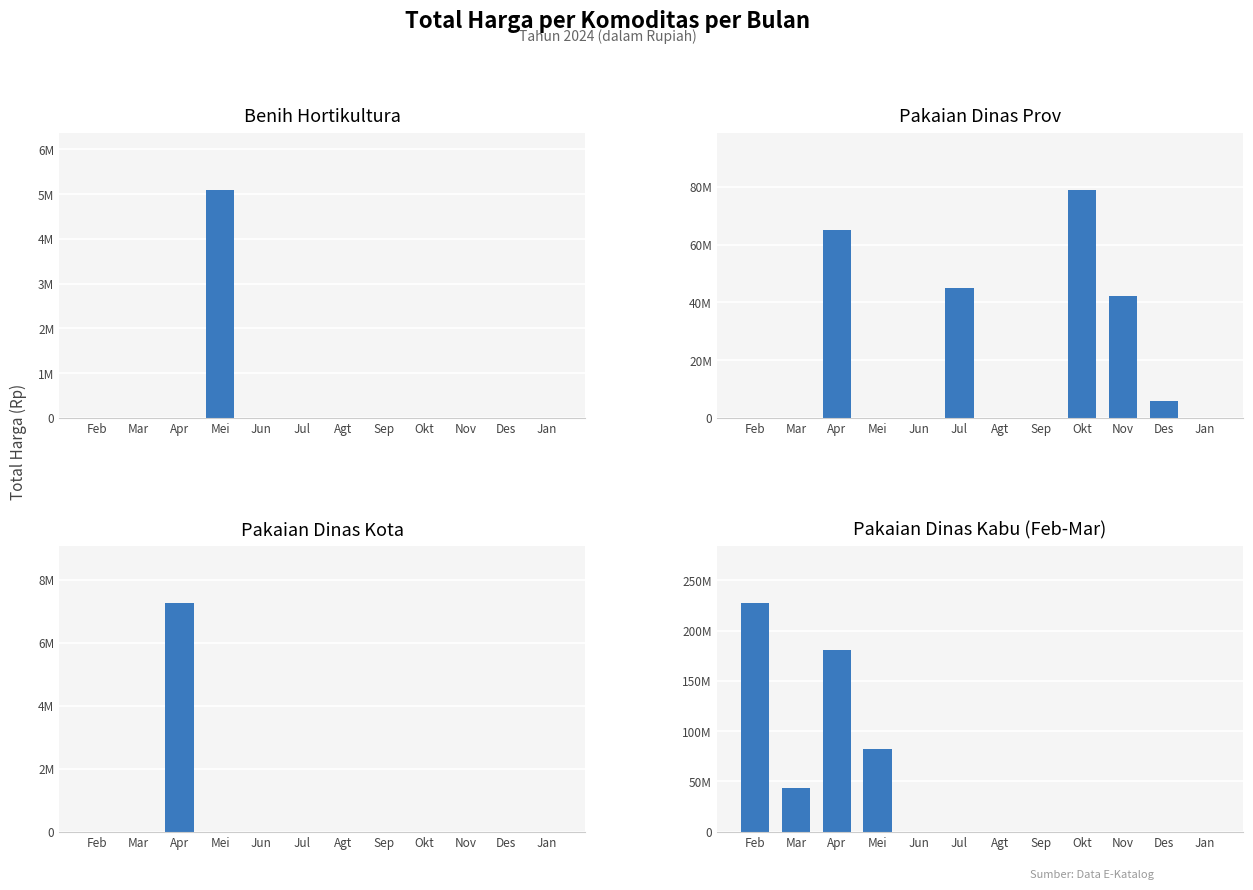

Which has a higher value, Mei or Nov?

Mei